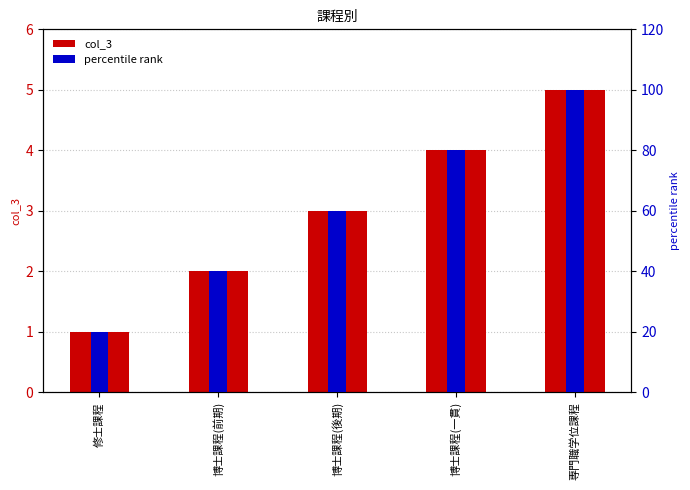

The value of percentile rank at 専門職学位課程 is 100. True or false?

True